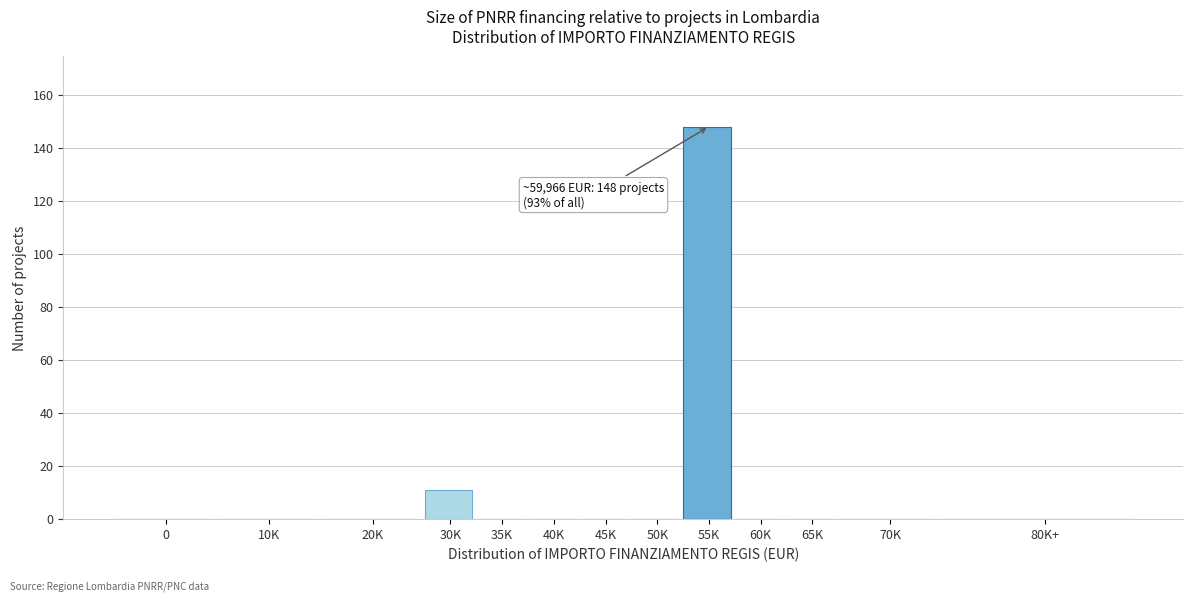

Reading right to left, list all the values displayed in this chart.

80K+=0	70K=0	65K=0	60K=0	55K=148	50K=0	45K=0	40K=0	35K=0	30K=11	20K=0	10K=0	0=0